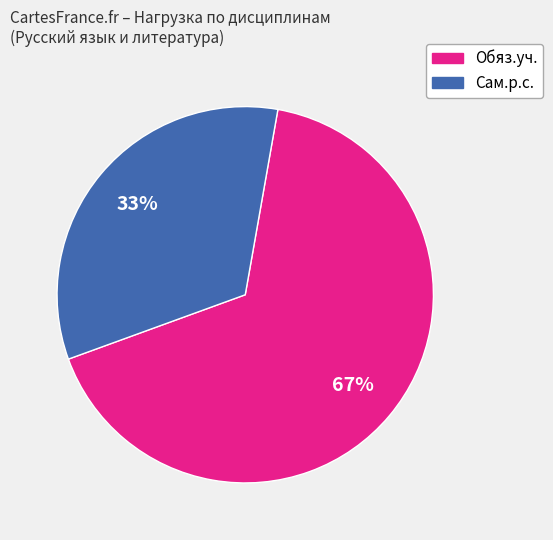

Which category has the smallest portion of the pie?

Сам.р.с.